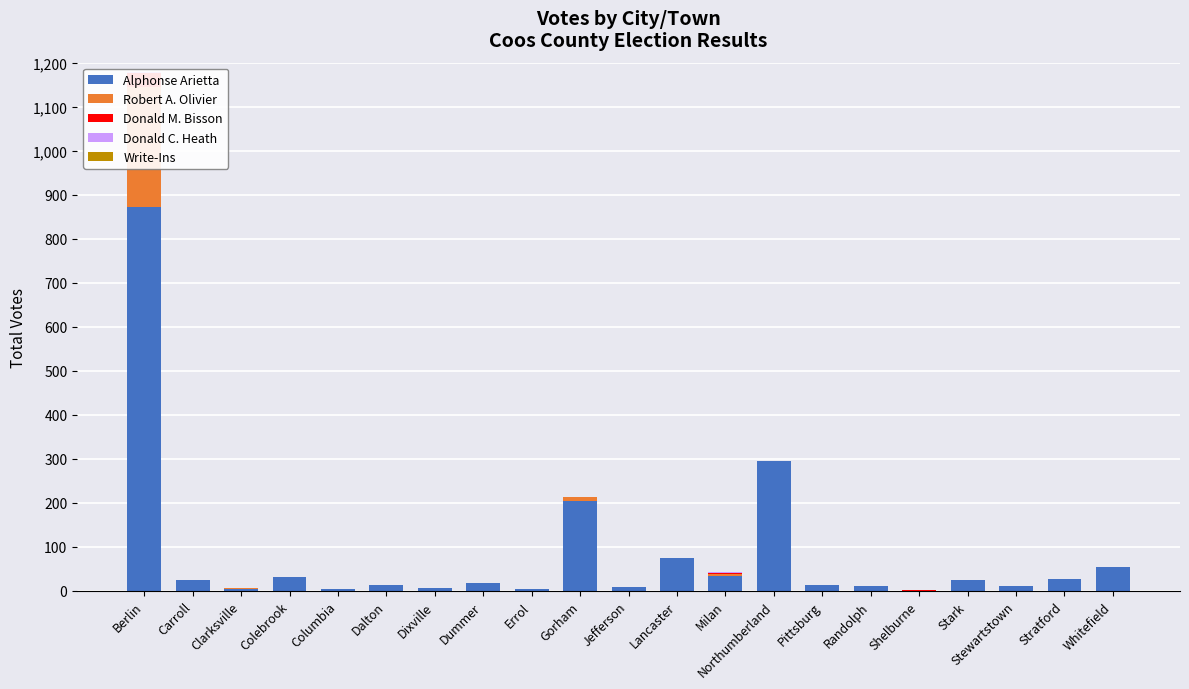

How many values in the Alphonse Arietta series are below 17?

10